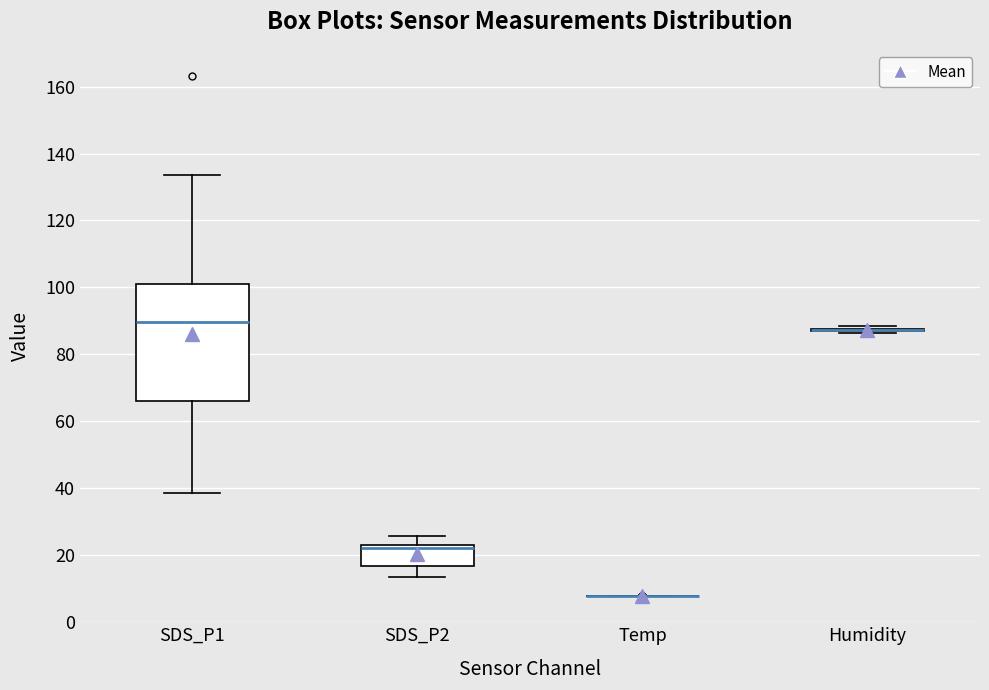

Reading left to right, transcribe this box plot: for each box, give where its median line is, the range the box spans, and where its two whiskers end, as read against the y-axis. The values are not printed on the chart, so give them approximately, as read against the axis.

SDS_P1: median 90, box 66 to 100, whiskers 38 to 134
SDS_P2: median 22 (just below the box's upper edge), box 16 to 22, whiskers 14 to 26
Temp: box collapsed to a line at 8, whiskers 8 to 8
Humidity: box collapsed to a line at 88, whiskers 86 to 88